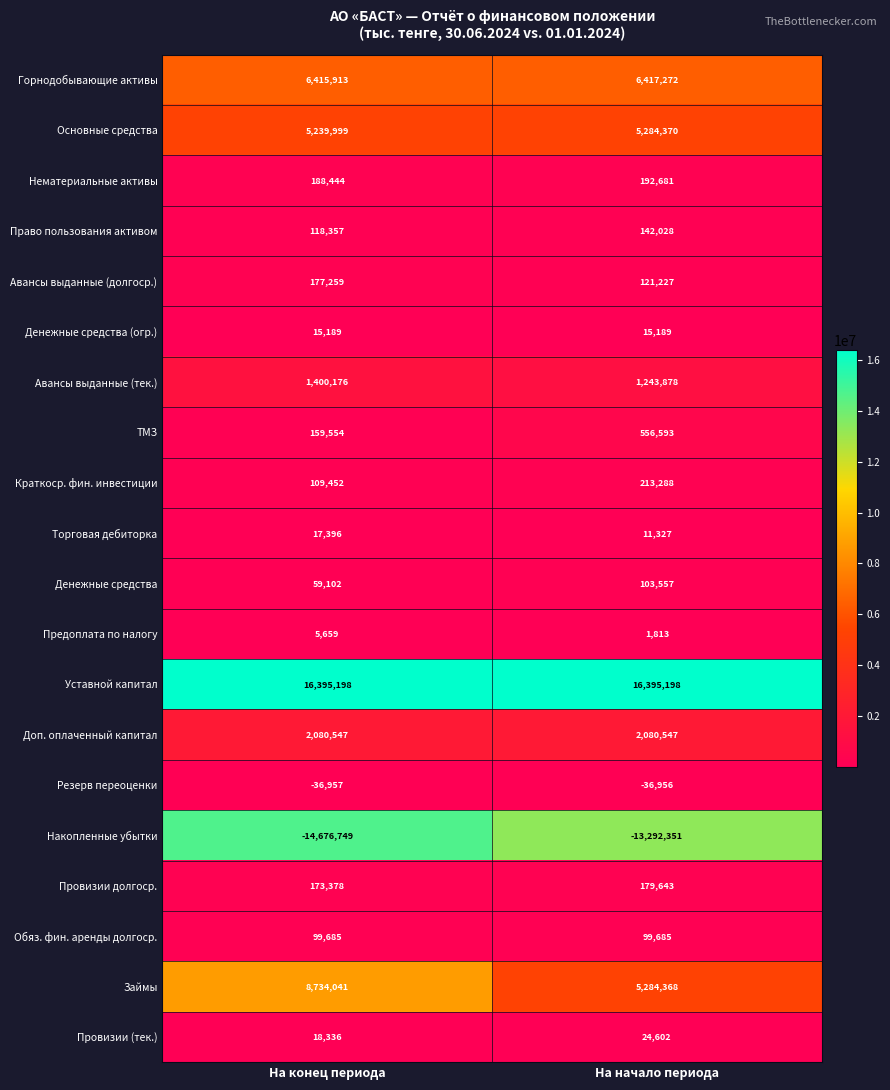

Which series has the largest total across all categories?

Уставной капитал